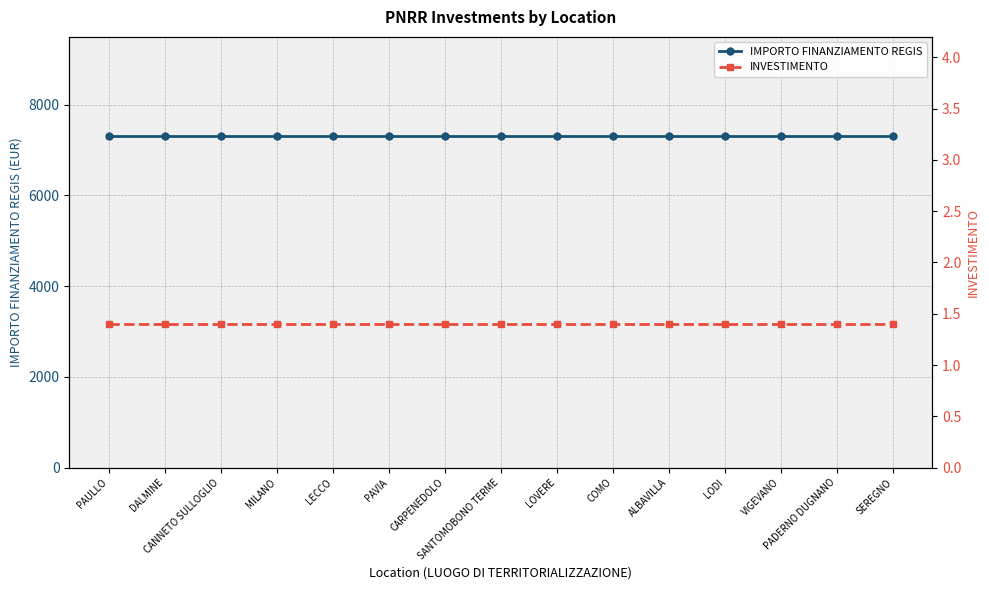

What is the label of the 3rd point from the right?

VIGEVANO